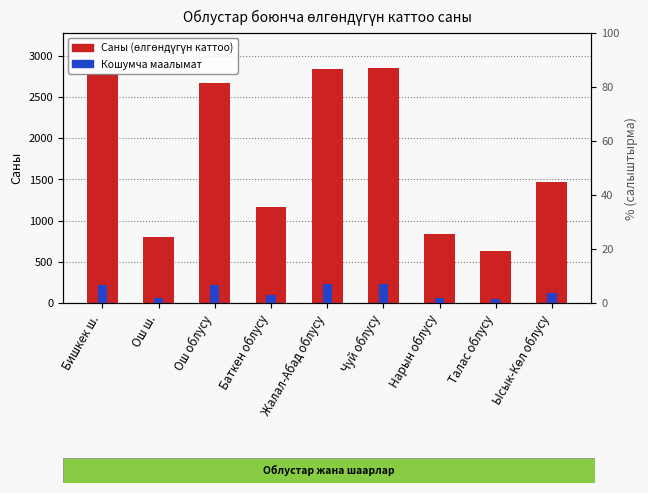

What is the minimum value shown in the chart?

50.4